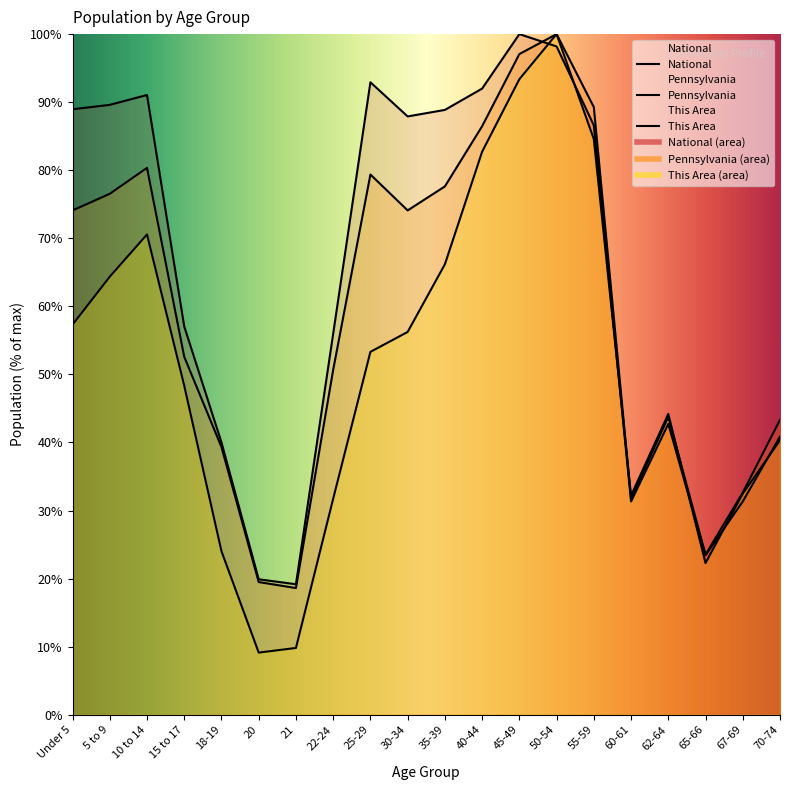

How many interior local valleys does the This Area series have?

3